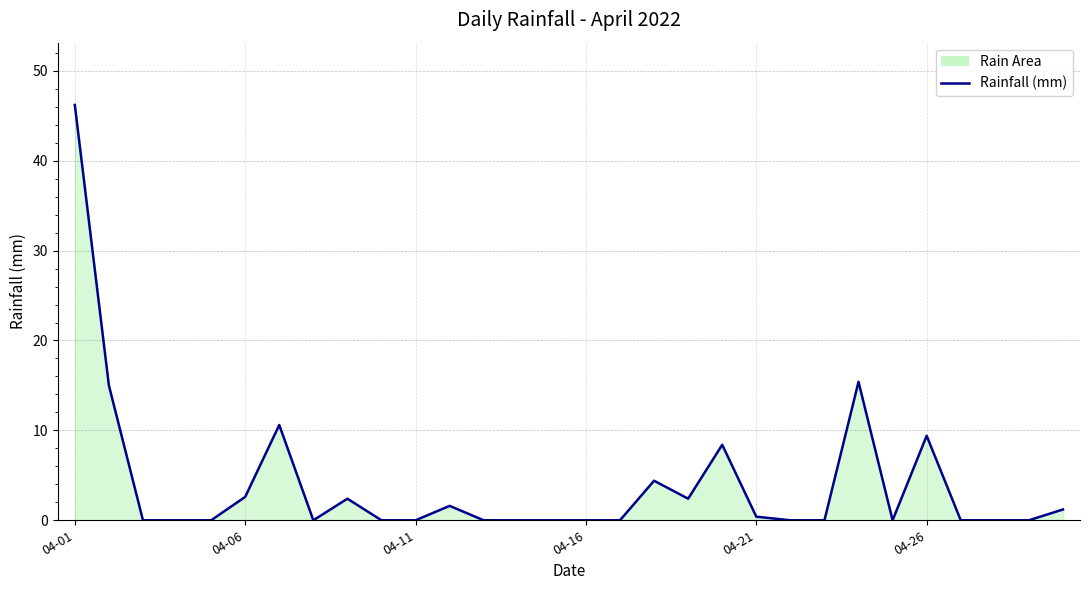

How many lines are shown in the chart?

1